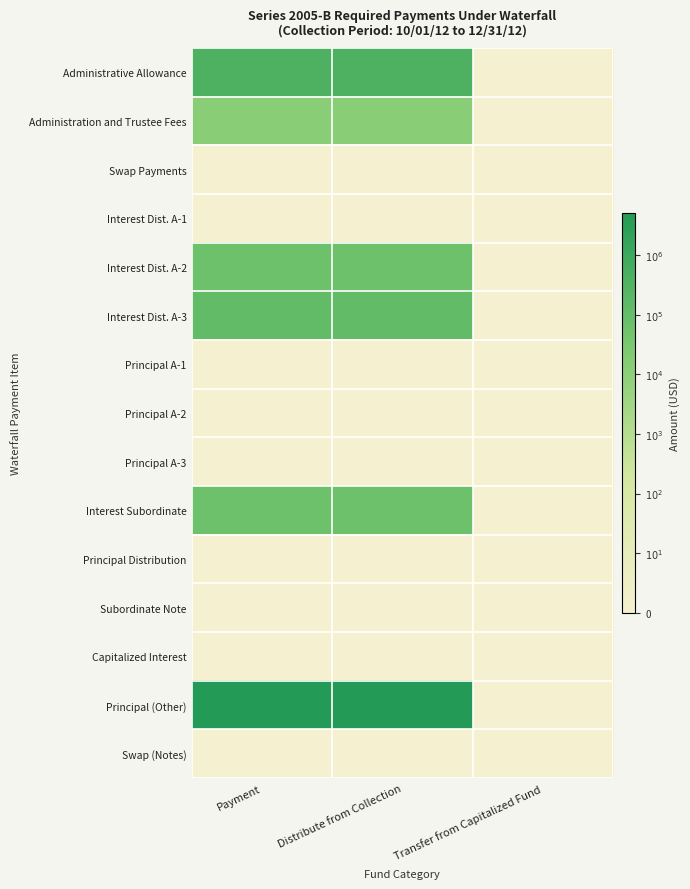

Which series has the largest total across all categories?

Principal (Other)